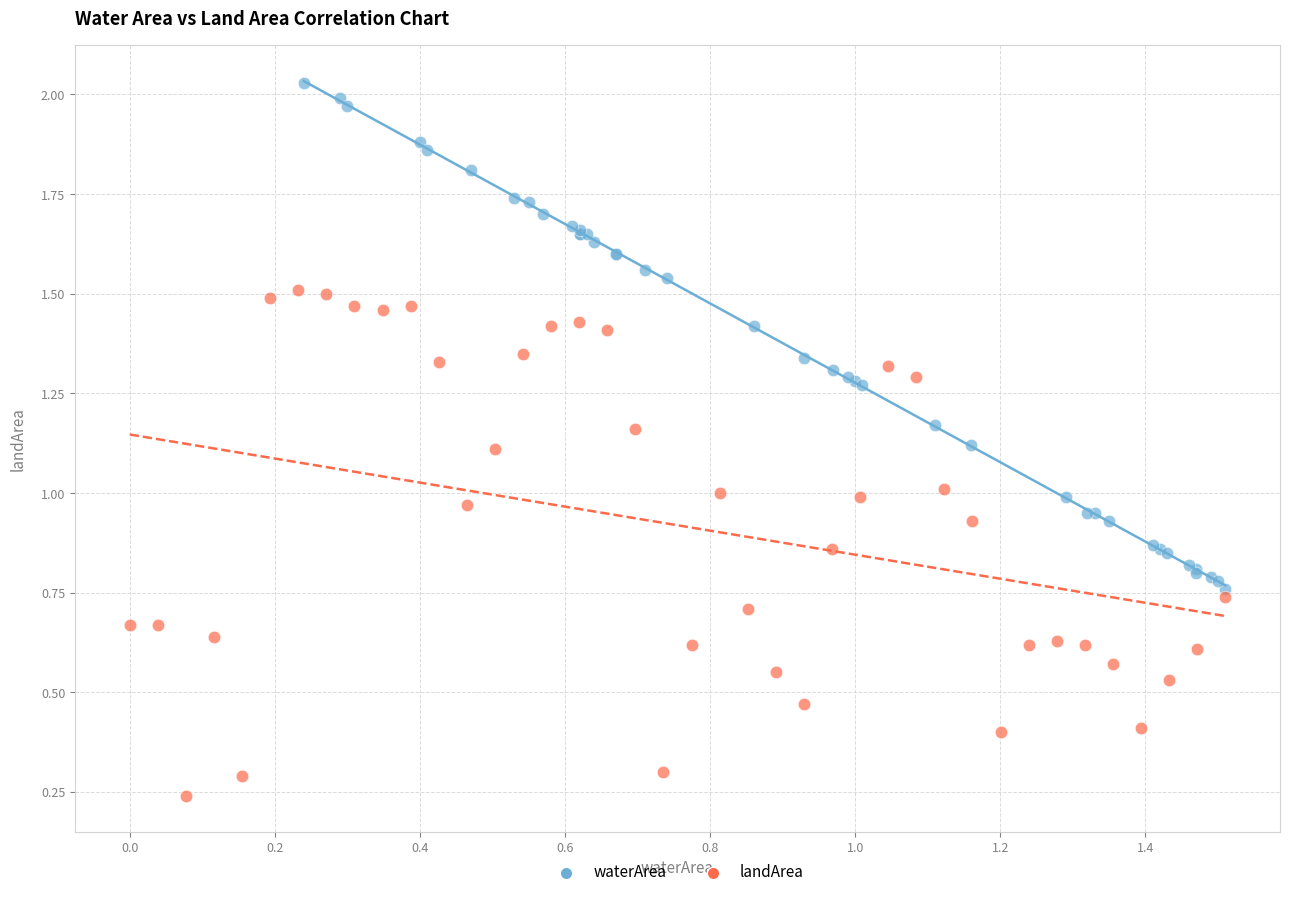

Which series reaches the maximum Y coordinate?

waterArea